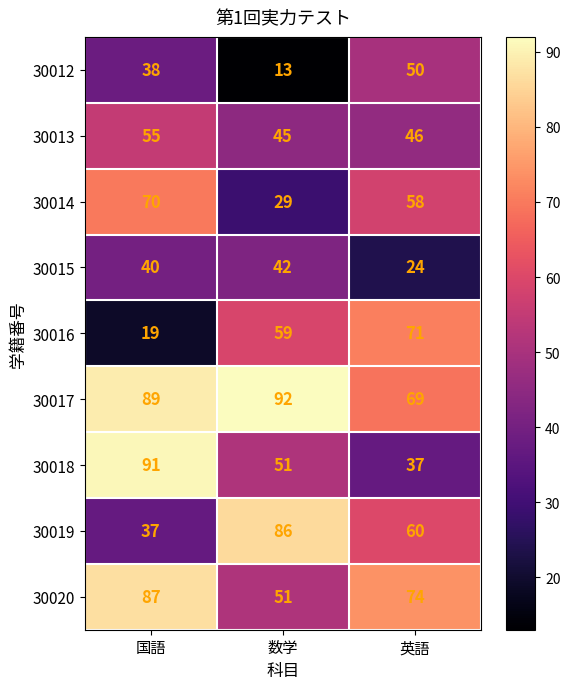

Which category has the highest value across all series?

数学